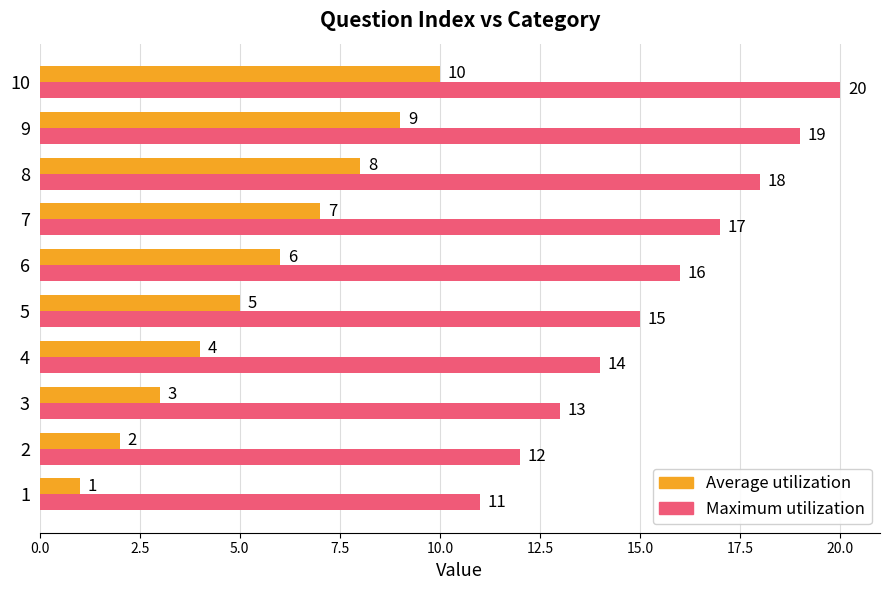

What is the sum of the Maximum utilization values at 10 and 1?

31